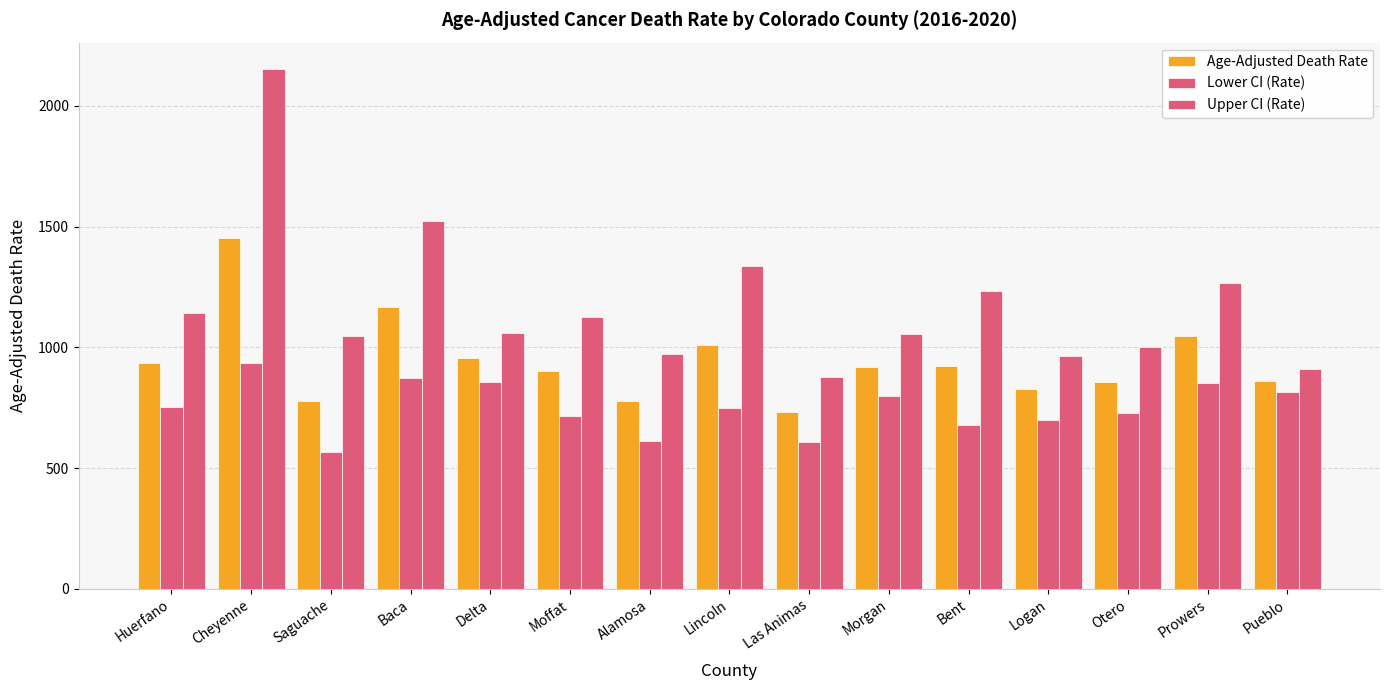

What is the value of the Lower CI (Rate) bar at the 6th from the left?

716.1